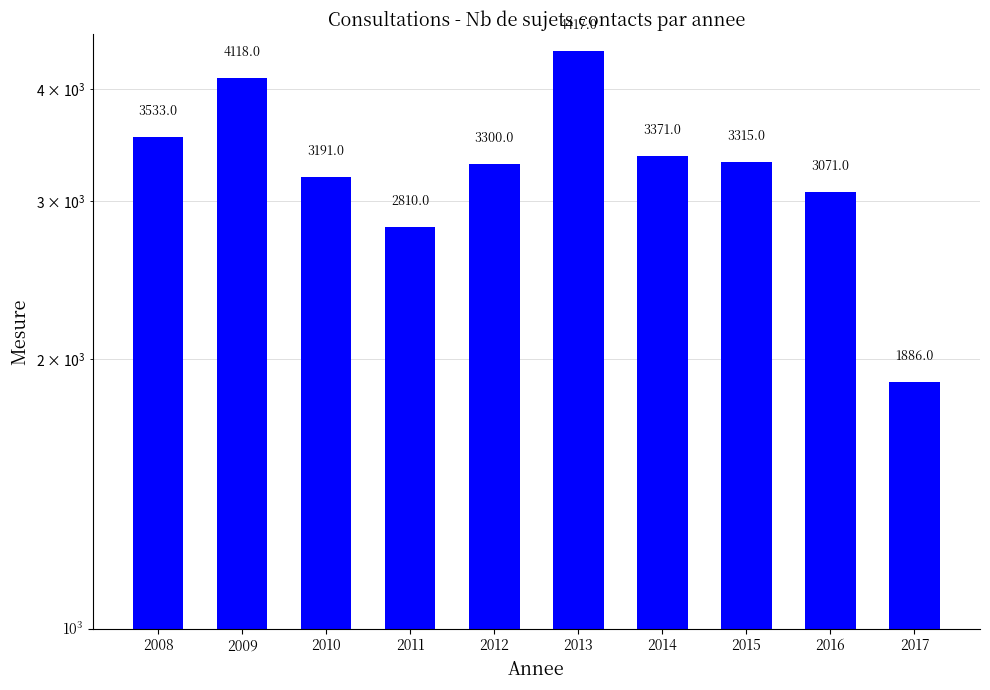

At which category does the chart reach its peak across all series?

2013